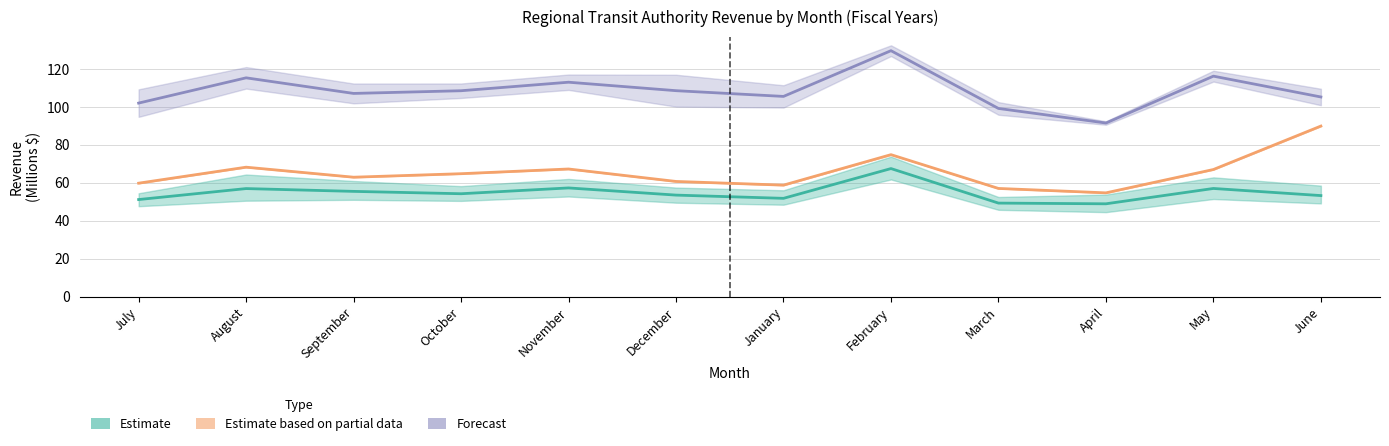

True or false: Estimate and Forecast intersect in this chart.

False